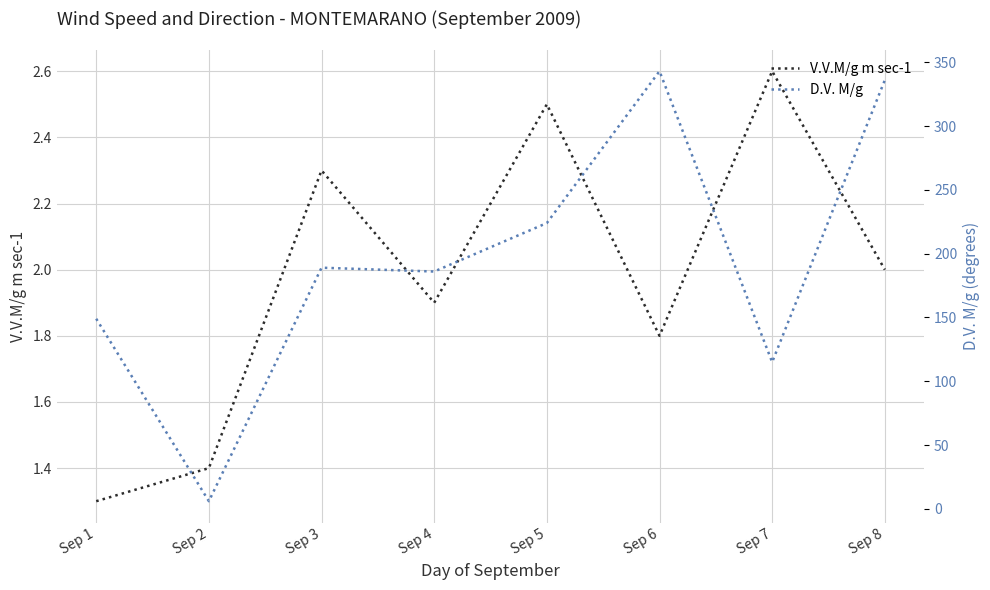

Rank the categories by D.V. M/g value from lowest to highest.

Sep 2, Sep 7, Sep 1, Sep 4, Sep 3, Sep 5, Sep 8, Sep 6